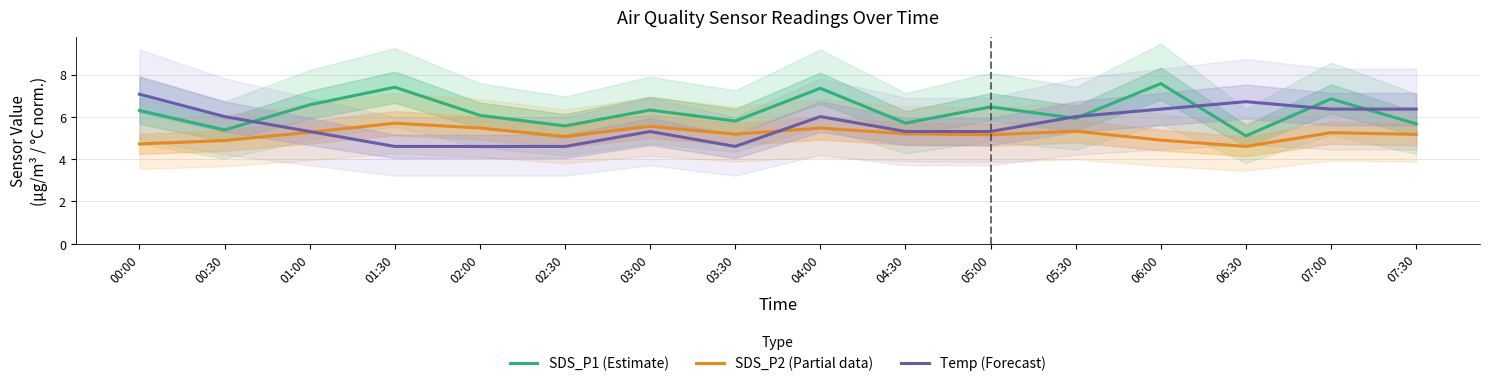

How many interior local valleys does the SDS_P2 (Partial data) series have?

4